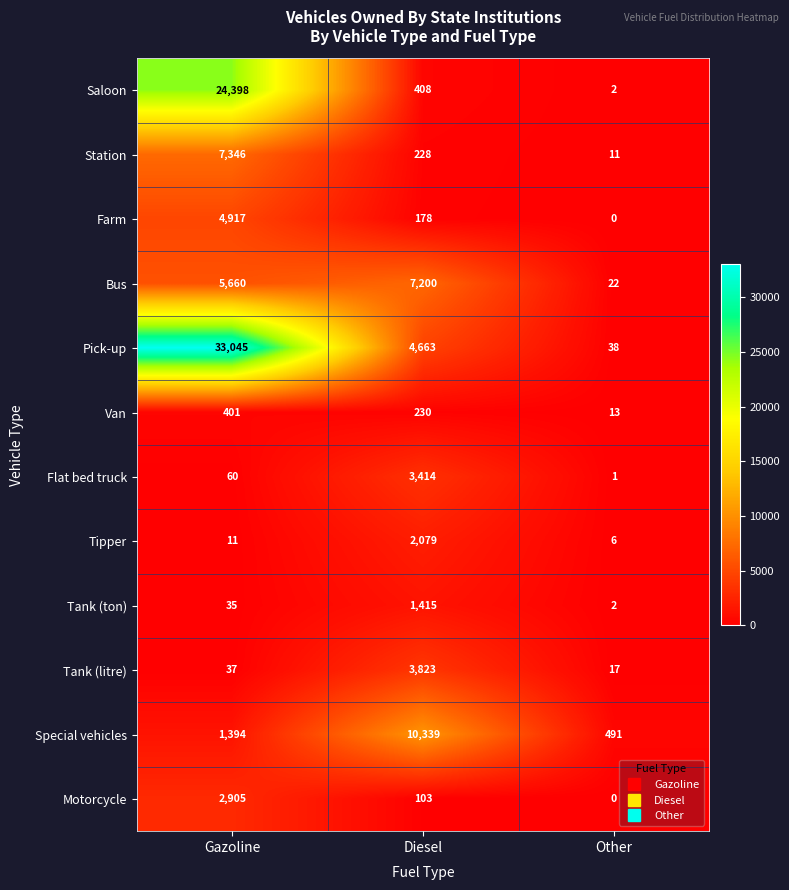

Count the number of categories in the chart.

3